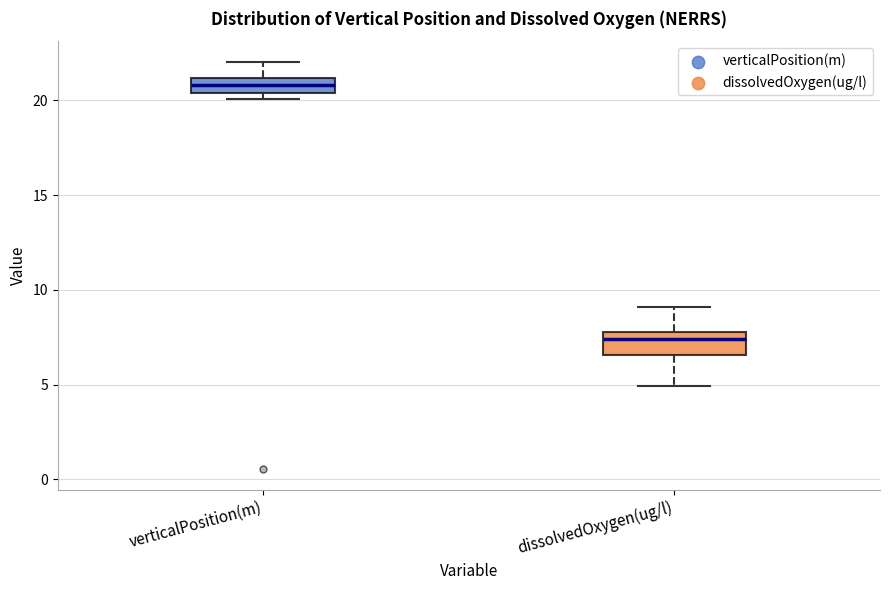

Reading left to right, transcribe this box plot: for each box, give where its median line is, the range the box spans, and where its two whiskers end, as read against the y-axis. The values are not printed on the chart, so give them approximately, as read against the axis.

verticalPosition(m): median 21.0 (inside the box), box 20.5 to 21.0, whiskers 20.0 to 22.0
dissolvedOxygen(ug/l): median 7.5, box 6.5 to 8.0, whiskers 5.0 to 9.0